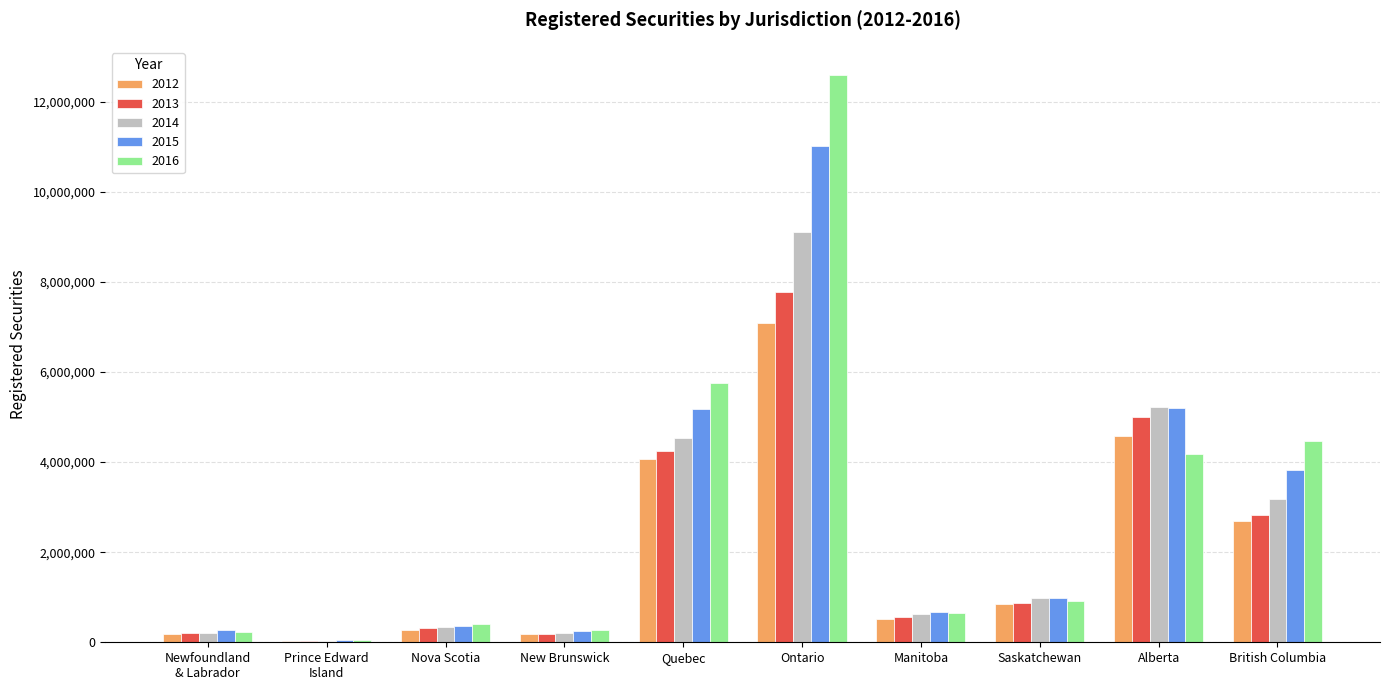

Is the value of 2013 at Nova Scotia greater than the value of 2015 at Alberta?

No